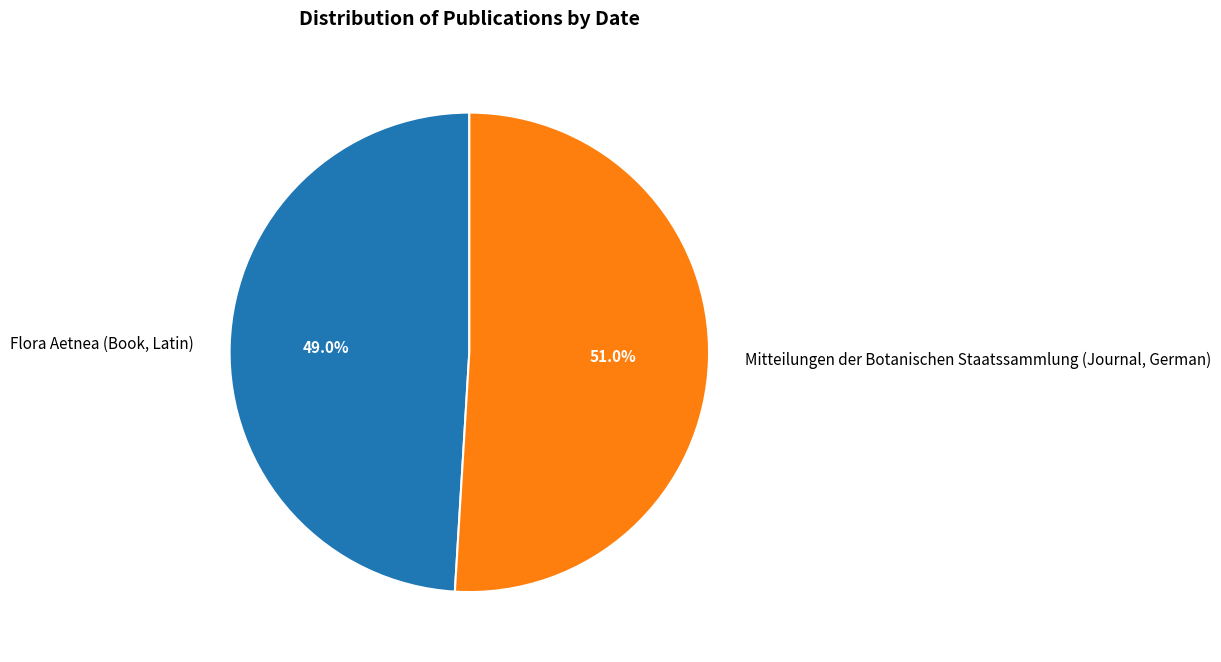

To the nearest percent, what is the combined percentage of Flora Aetnea (Book, Latin) and Mitteilungen der Botanischen Staatssammlung (Journal, German)?

100%